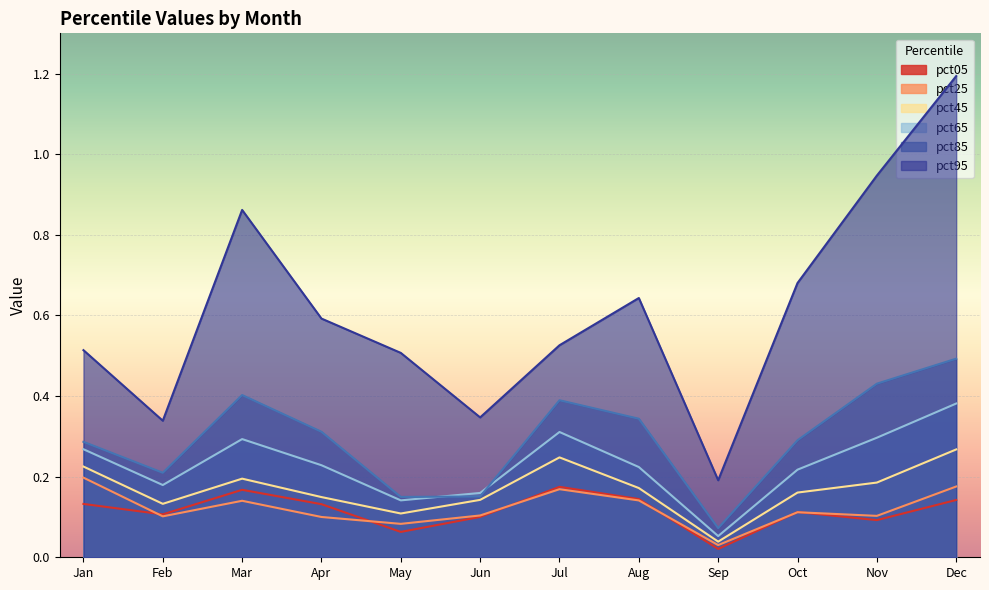

True or false: pct05 has more than 0 interior local peaks.

True